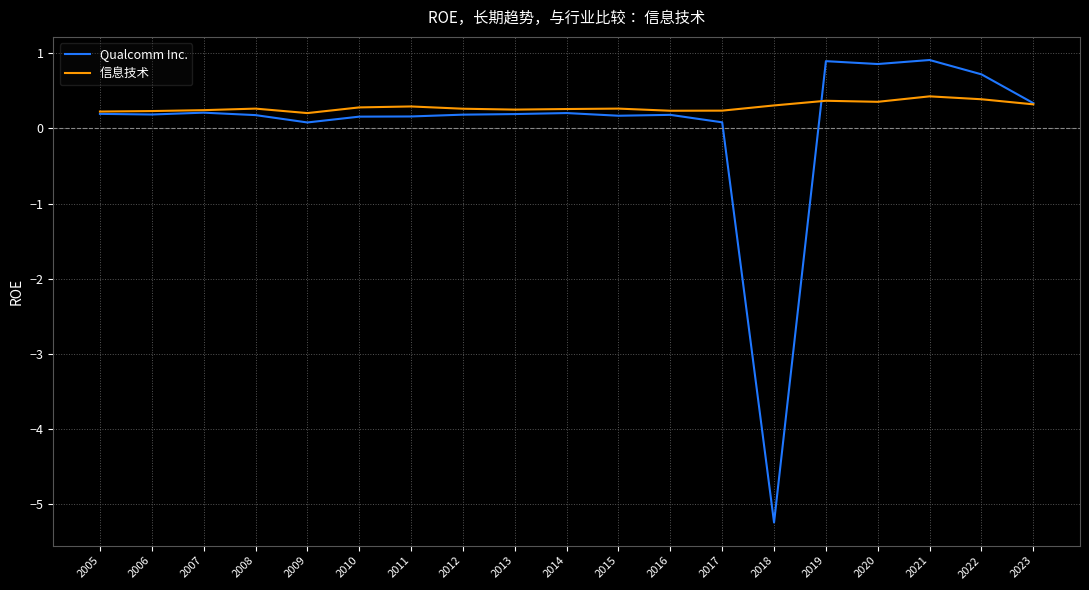

Which series changed the most between 2016 and 2021?

Qualcomm Inc.